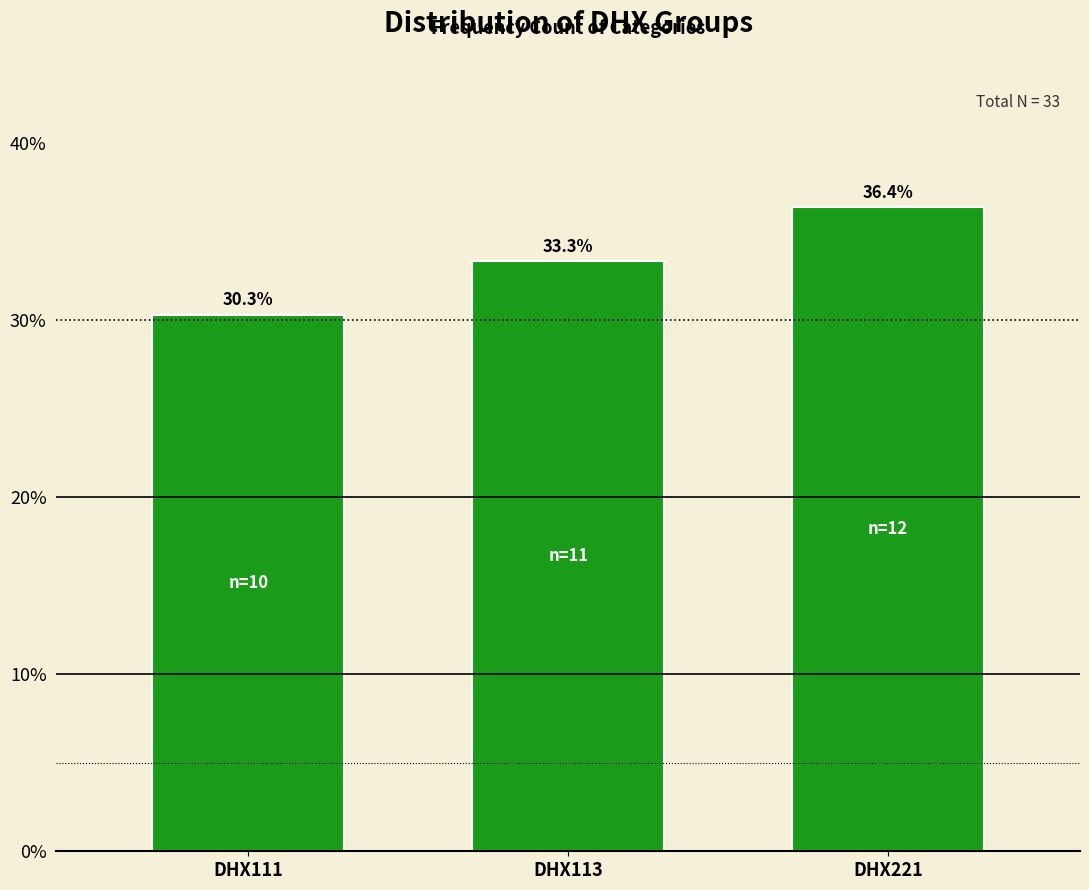

Reading left to right, transcribe all the data shown in this chart.

DHX111=30.3	DHX113=33.3	DHX221=36.4